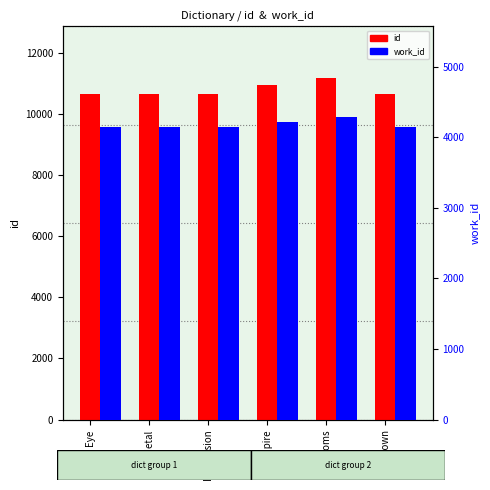

Which series changed the most between Eye and Rooms?

id